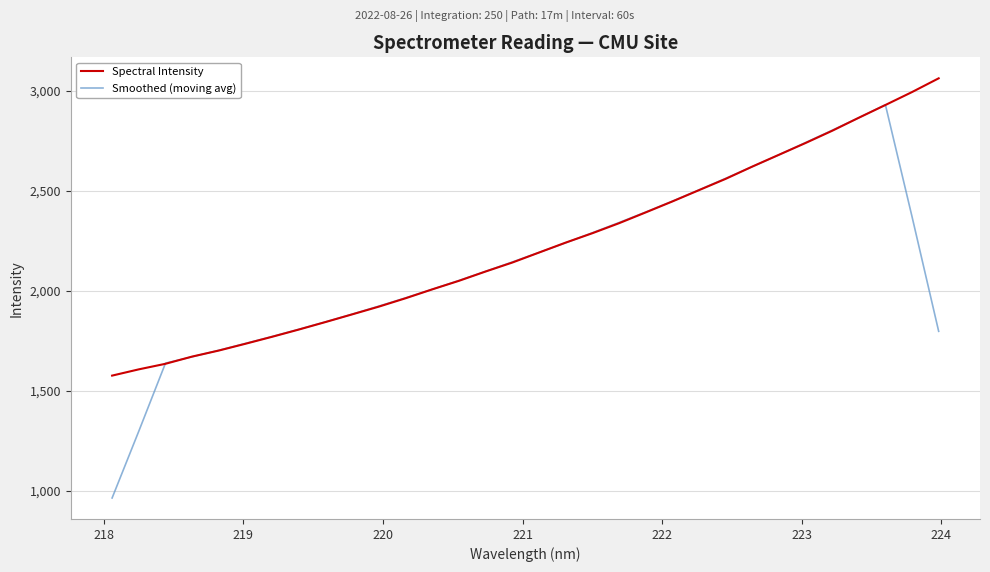

What is the minimum value for Smoothed (moving avg)?

963.4